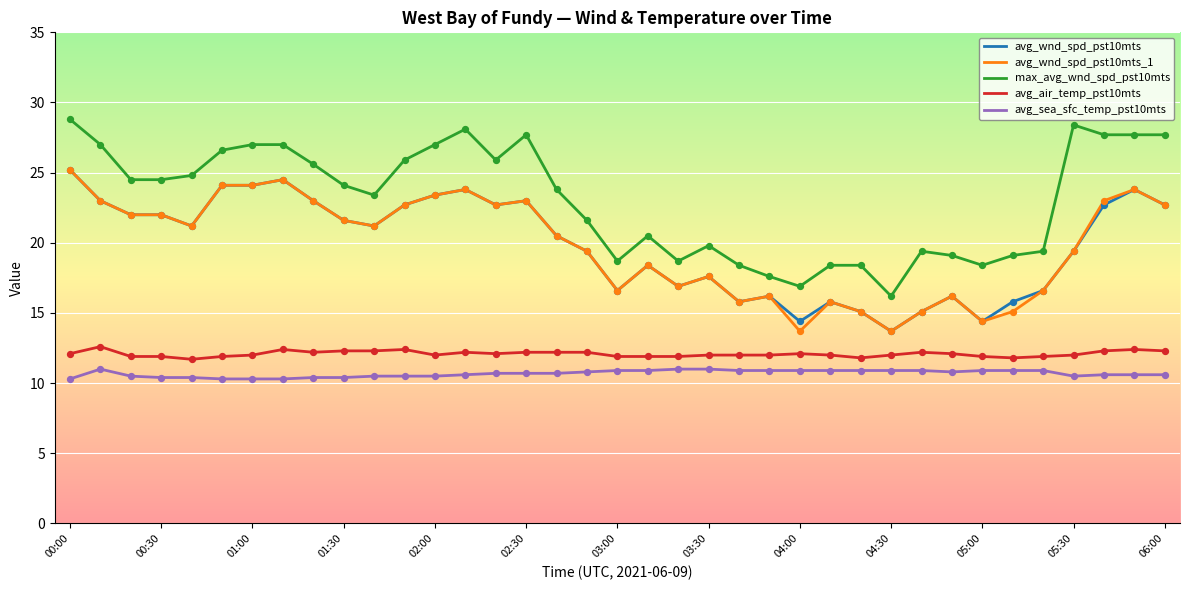

At how many categories does at least one series exceed 15?

37